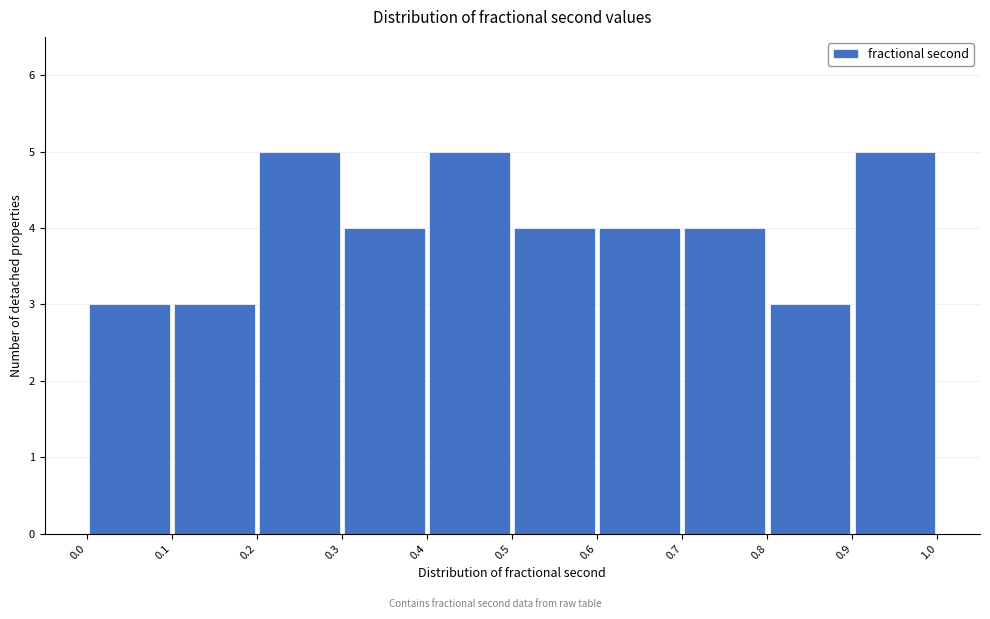

Reading left to right, transcribe this chart: for each bar, give the range it covers on the x-axis and its height. The values are not printed on the chart, so give them approximately, as read against the axis.

0.0 to 0.1: 3
0.1 to 0.2: 3
0.2 to 0.3: 5
0.3 to 0.4: 4
0.4 to 0.5: 5
0.5 to 0.6: 4
0.6 to 0.7: 4
0.7 to 0.8: 4
0.8 to 0.9: 3
0.9 to 1.0: 5